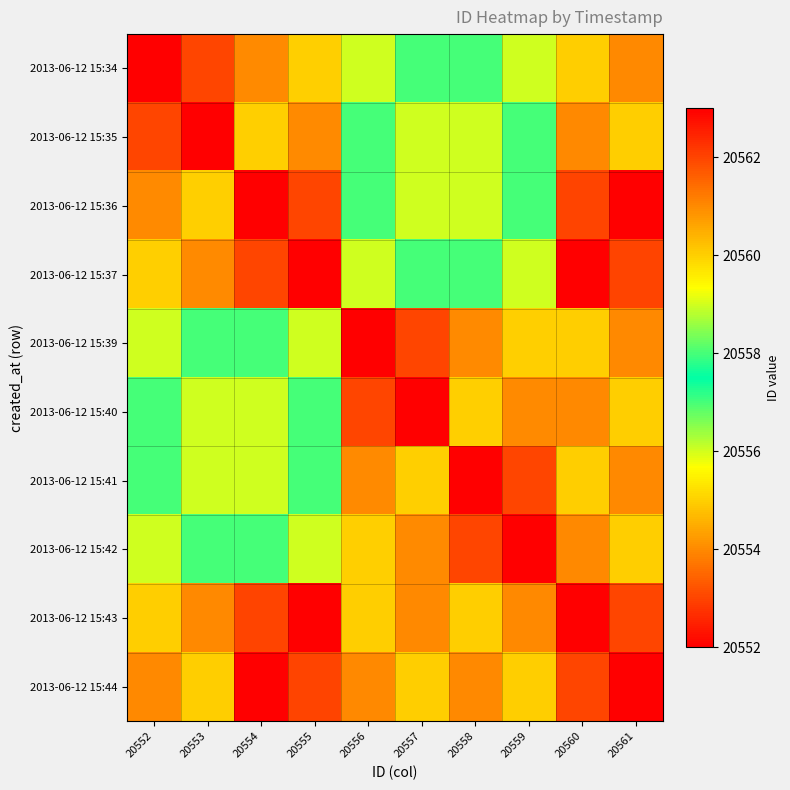

What is the maximum value shown in the chart?

20563